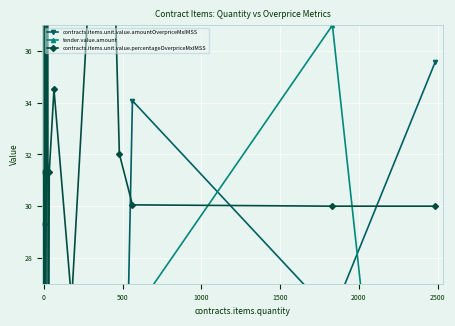

How many values in the contracts.items.unit.value.percentageOverpriceMxIMSS series are below 30?

8